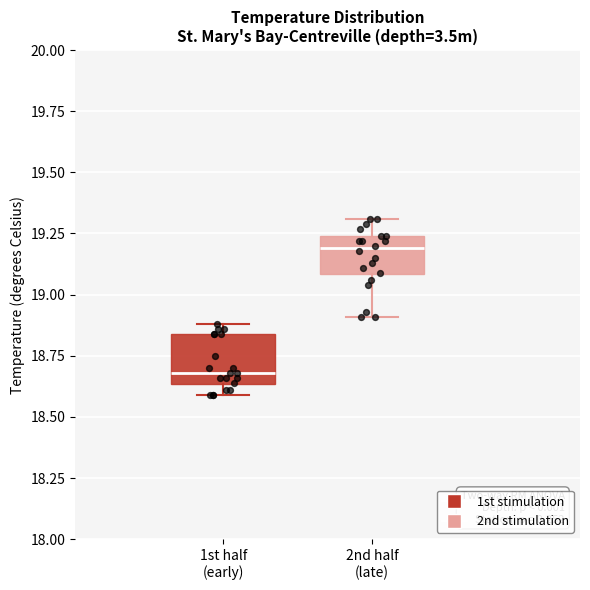

Where is the upper edge of the box for 1st half (early) on the y-axis? The values are not printed on the chart, so give them approximately, as read against the axis.

18.85